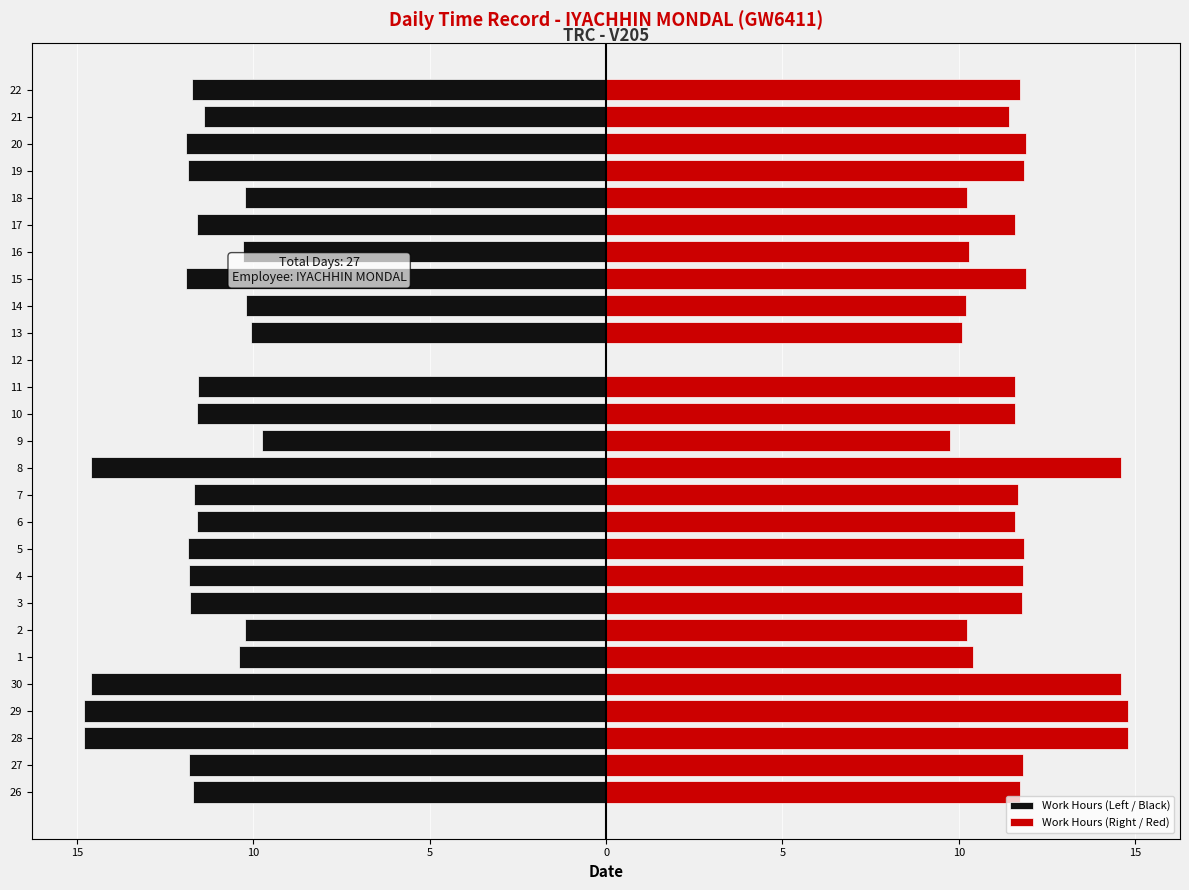

How many distinct data groups are displayed?

2